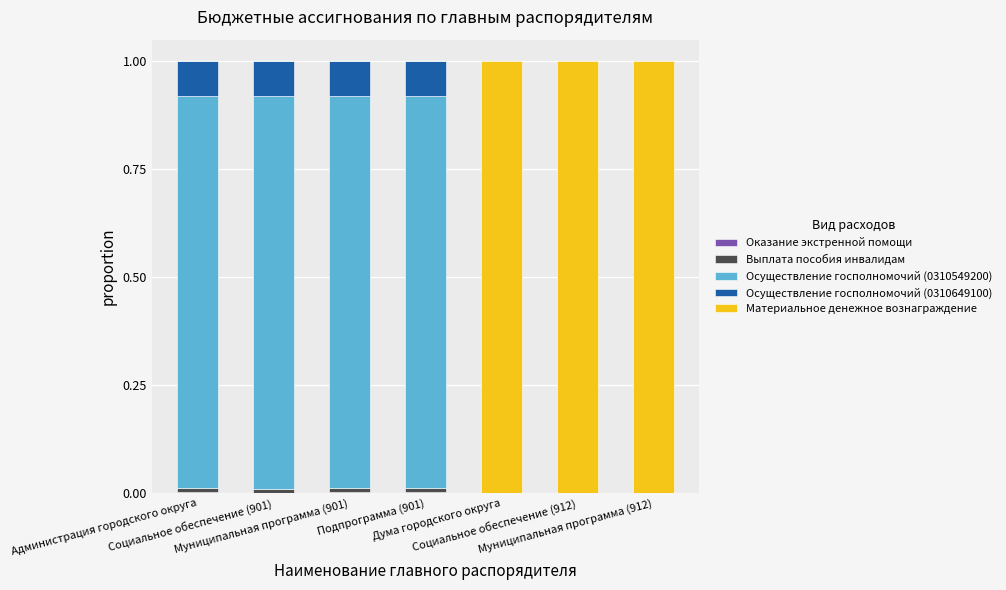

What is the sum of all Материальное денежное вознаграждение values?

3.0